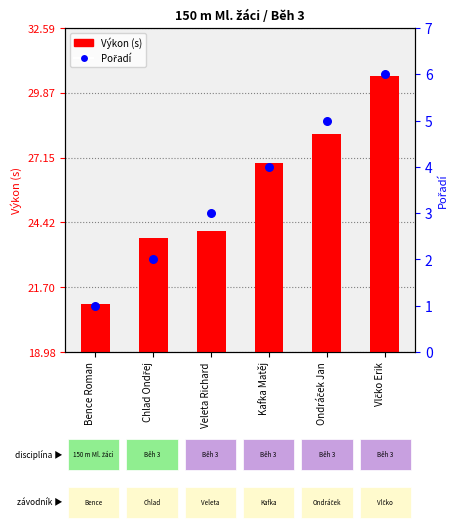

Which series has the largest total across all categories?

Výkon (s)